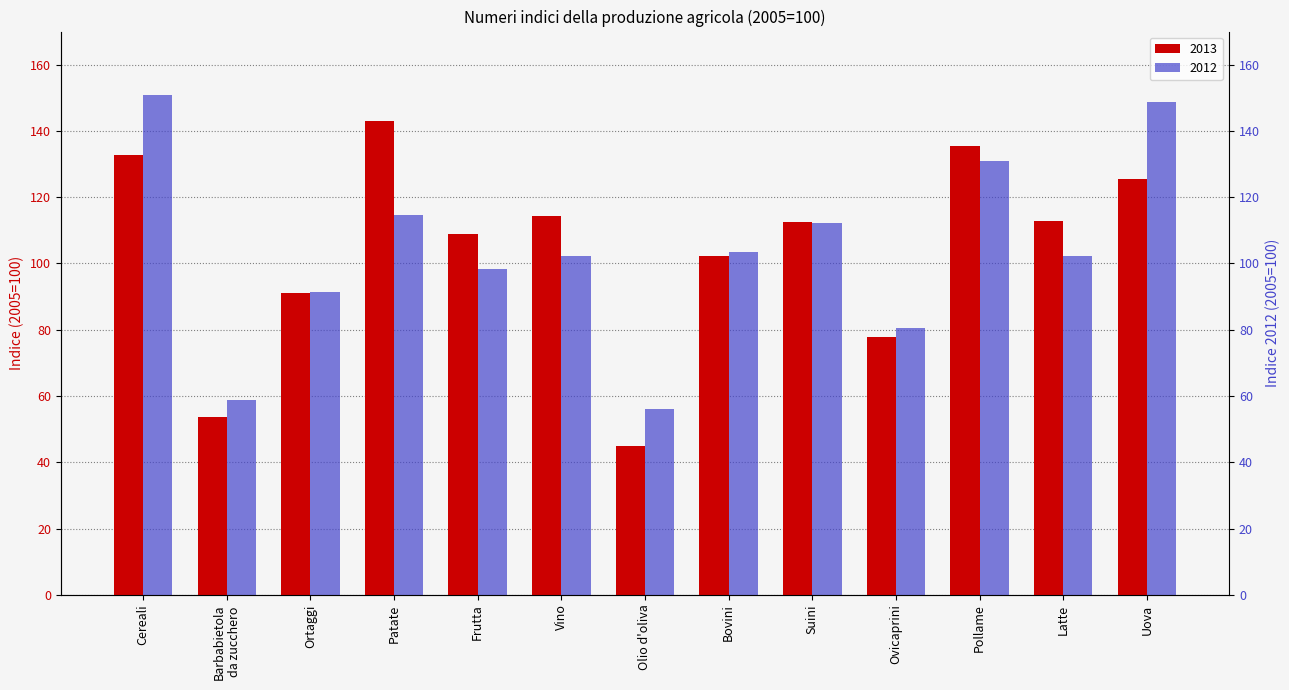

What is the average value of the 2012 series?

103.9